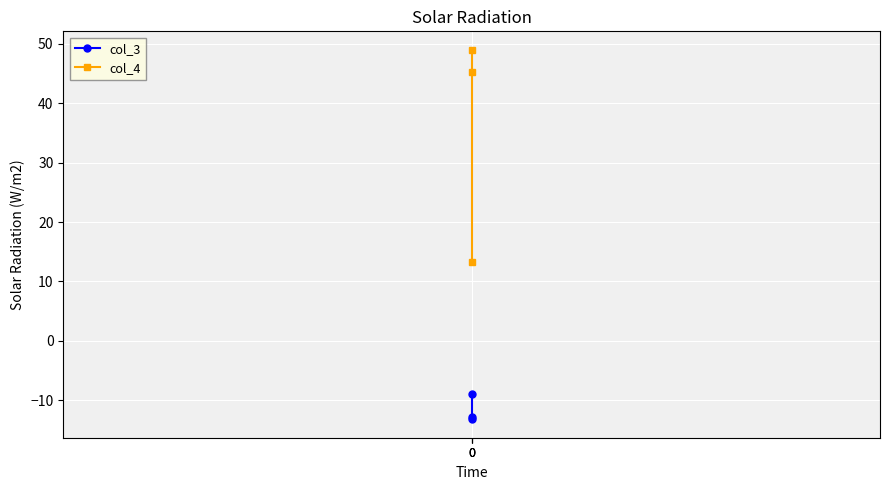

How many lines are shown in the chart?

2